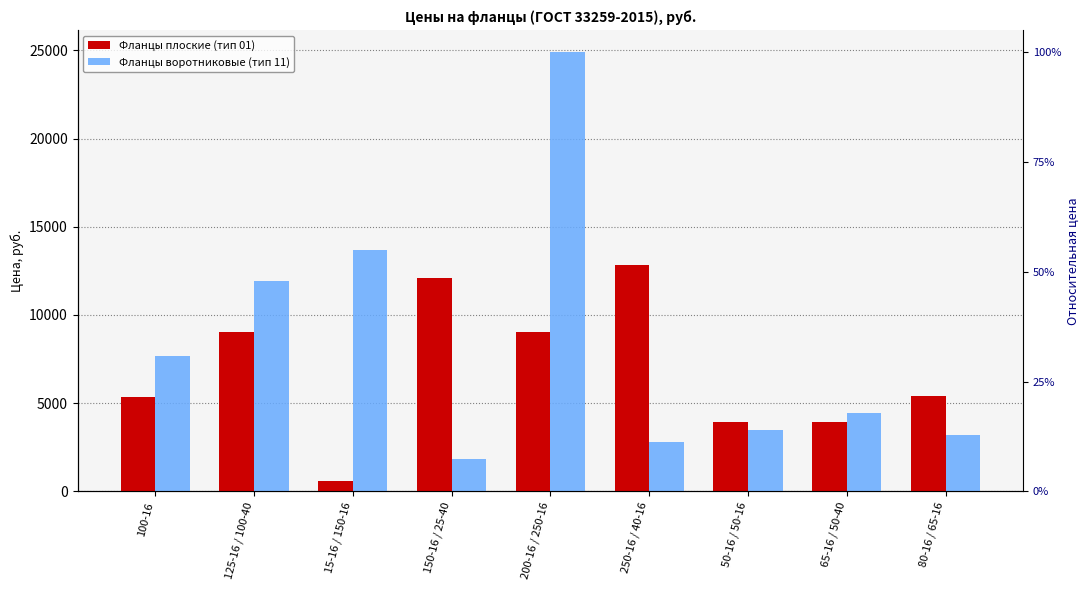

At how many categories does at least one series exceed 4328?

8